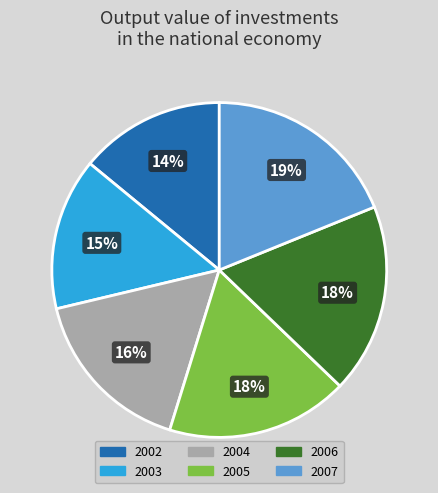

Does 2004 represent more than half of the total?

No